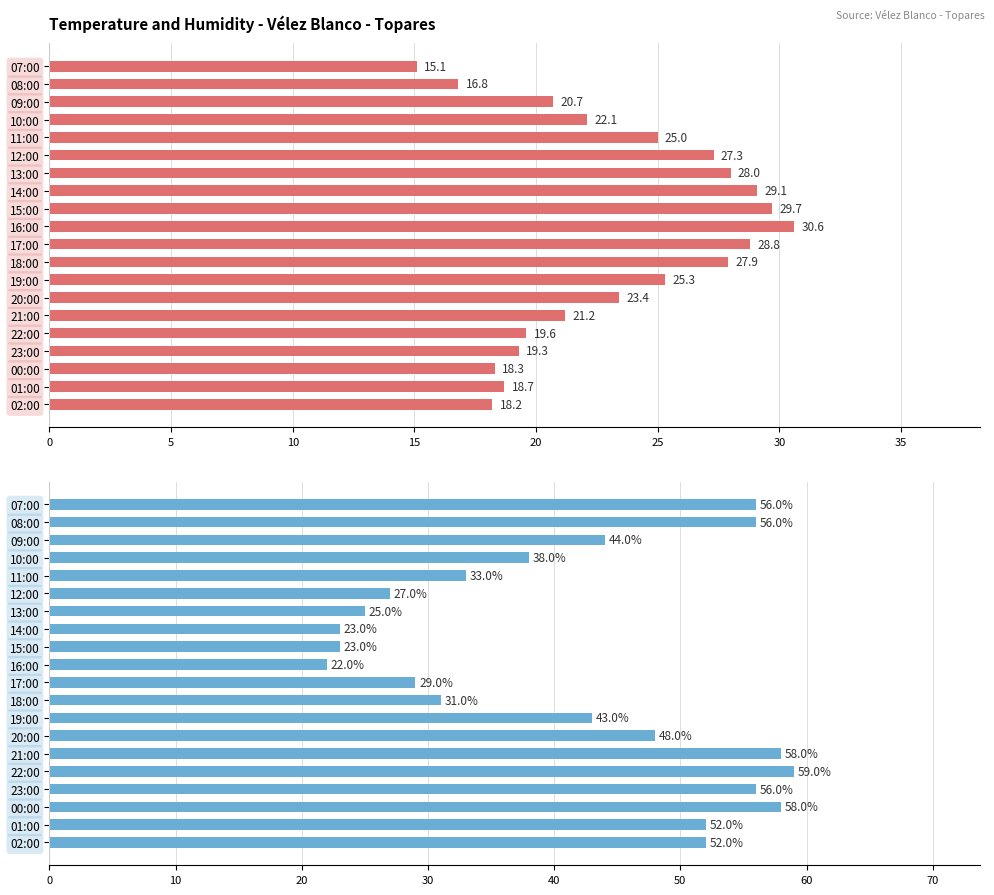

At how many categories does at least one series exceed 50?

8